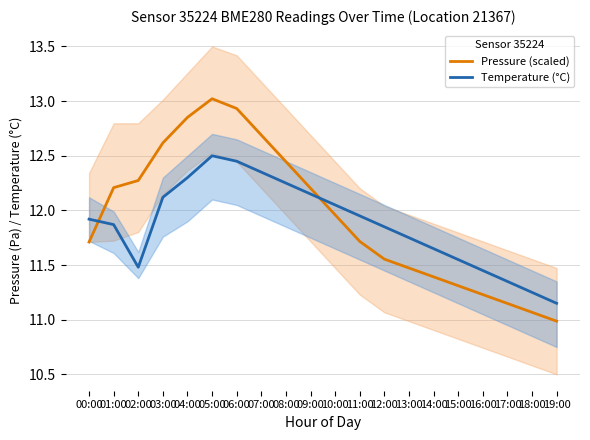

At which category does Pressure (scaled) reach its first local peak?

05:00